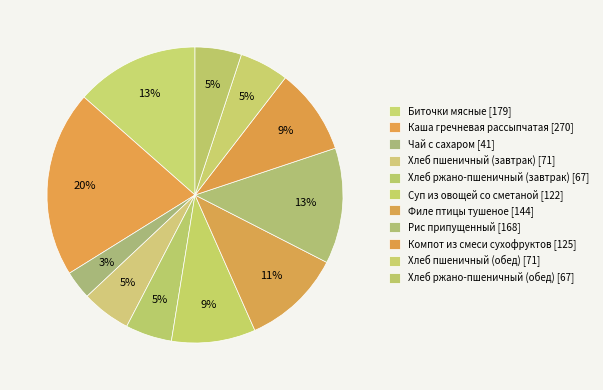

Which slice is the smallest?

Чай с сахаром